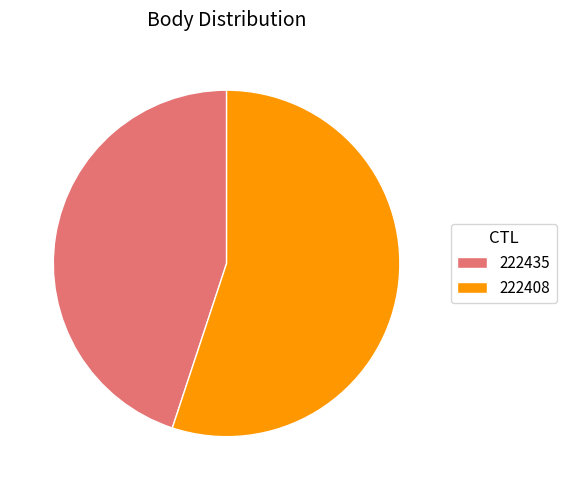

Is the sum of 222408 and 222435 greater than half?

Yes